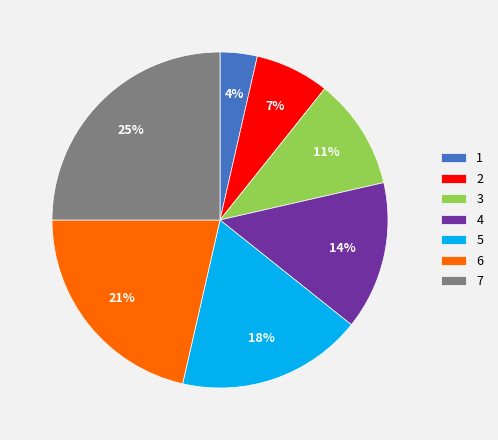

Does any single category account for the majority?

No